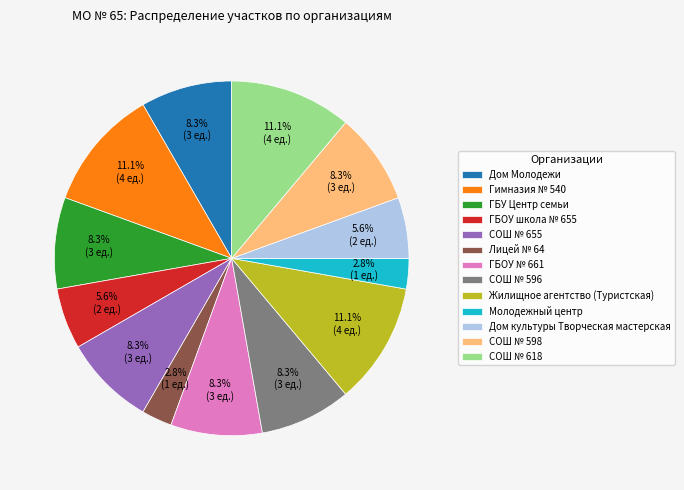

Is Дом культуры Творческая мастерская the majority of the pie?

No